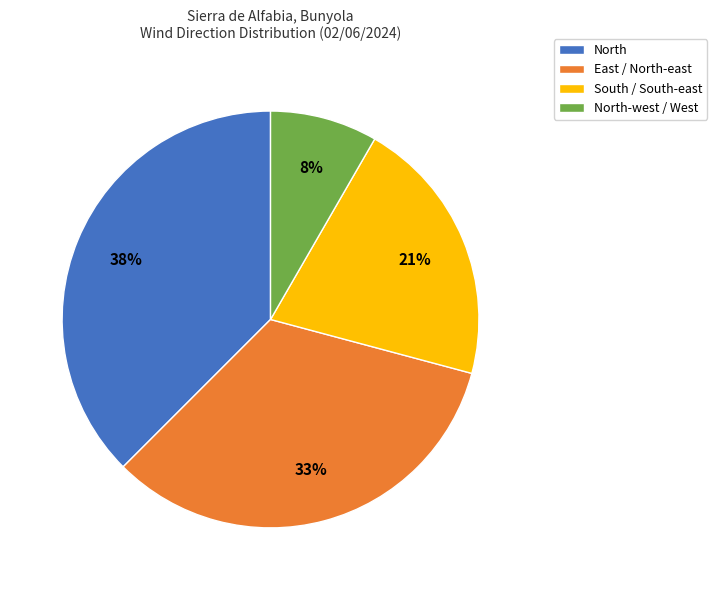

To the nearest percent, what is the difference between the largest and smallest slice percentages?

29%